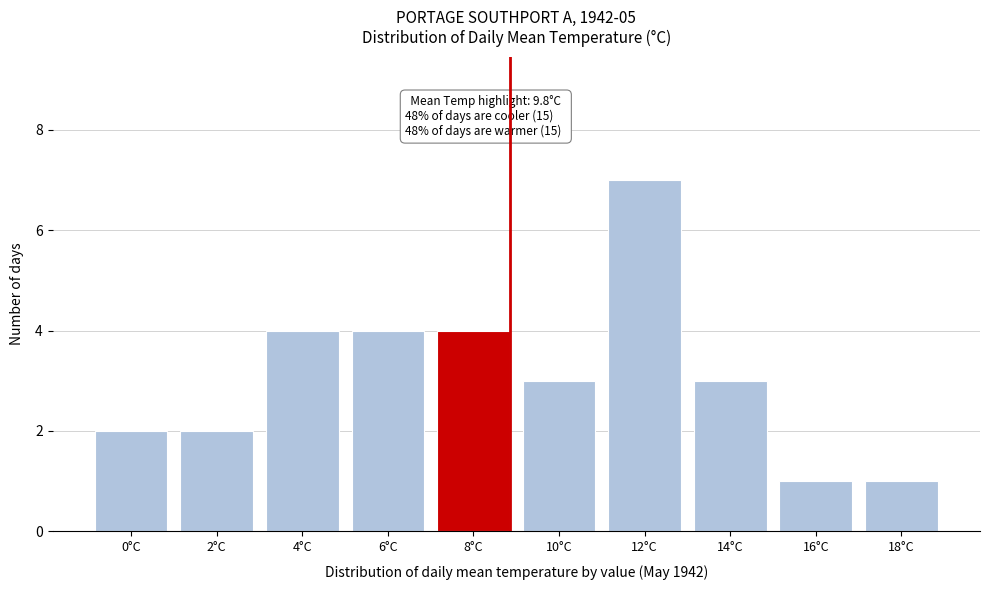

Reading left to right, what are all the values shown in this chart?

2	2	4	4	4	3	7	3	1	1